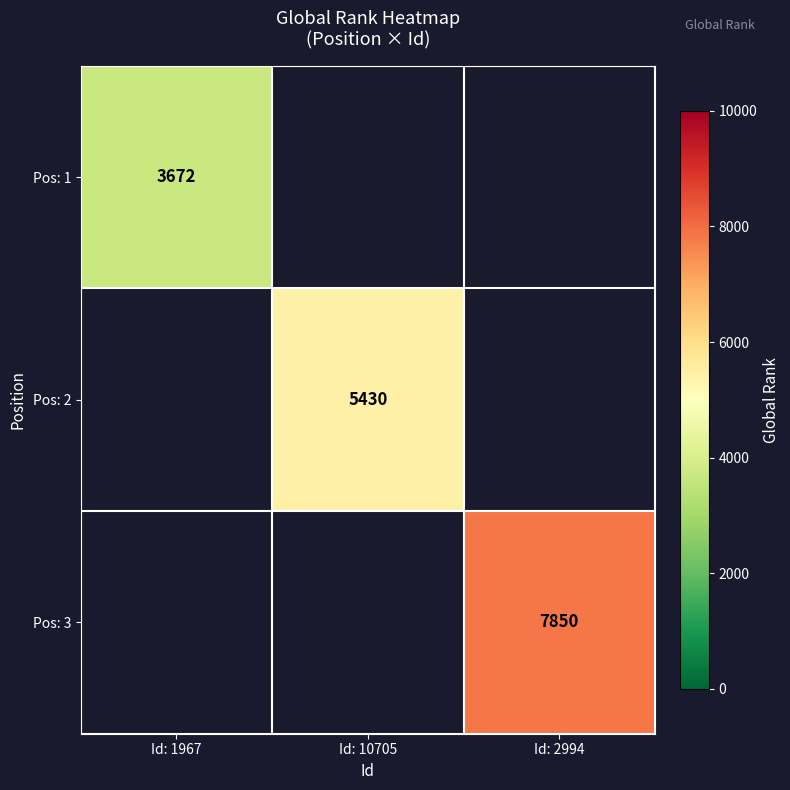

Which category has the highest value across all series?

Id: 2994